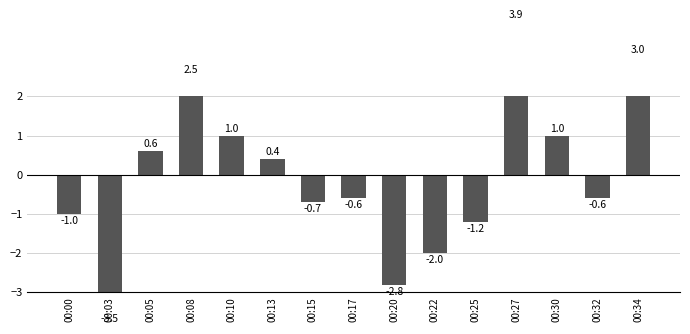

How many values exceed 0?

7